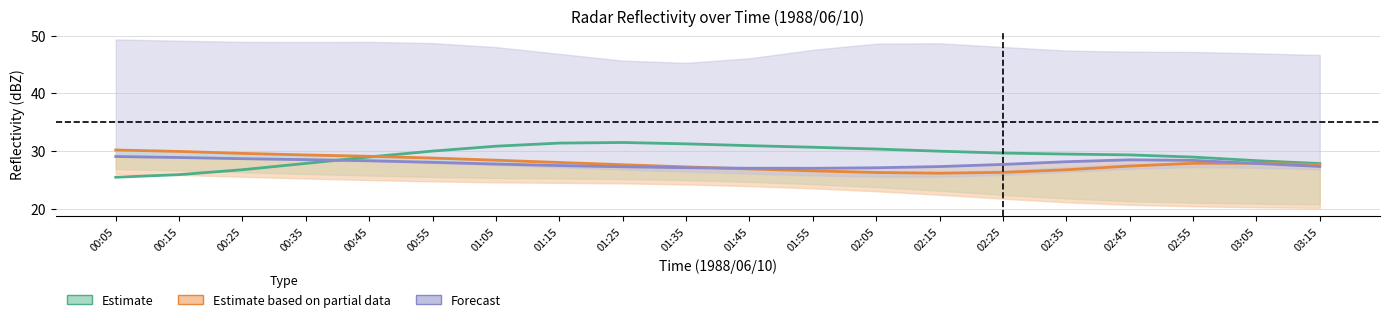

Reading right to left, what are all the values shown in this chart?

Estimate: 03:15=27.9	03:05=28.4	02:55=29.0	02:45=29.4	02:35=29.5	02:25=29.7	02:15=30.0	02:05=30.4	01:55=30.7	01:45=31.0	01:35=31.3	01:25=31.5	01:15=31.4	01:05=30.9	00:55=30.0	00:45=29.0	00:35=27.9	00:25=26.8	00:15=25.9	00:05=25.5
Estimate based on partial data: 03:15=27.7	03:05=27.9	02:55=27.9	02:45=27.4	02:35=26.8	02:25=26.3	02:15=26.2	02:05=26.3	01:55=26.6	01:45=26.9	01:35=27.3	01:25=27.7	01:15=28.0	01:05=28.4	00:55=28.8	00:45=29.1	00:35=29.3	00:25=29.6	00:15=30.0	00:05=30.2
Forecast: 03:15=27.4	03:05=27.9	02:55=28.4	02:45=28.5	02:35=28.2	02:25=27.7	02:15=27.3	02:05=27.1	01:55=27.0	01:45=27.0	01:35=27.1	01:25=27.3	01:15=27.5	01:05=27.8	00:55=28.1	00:45=28.3	00:35=28.5	00:25=28.7	00:15=28.9	00:05=29.1